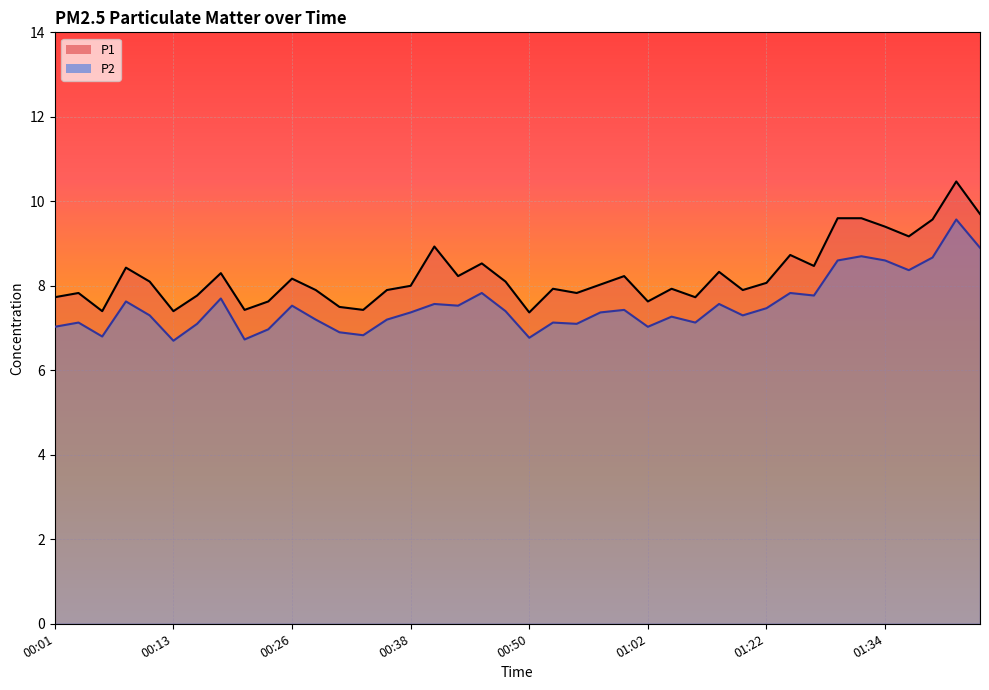

How many series are shown in this chart?

2